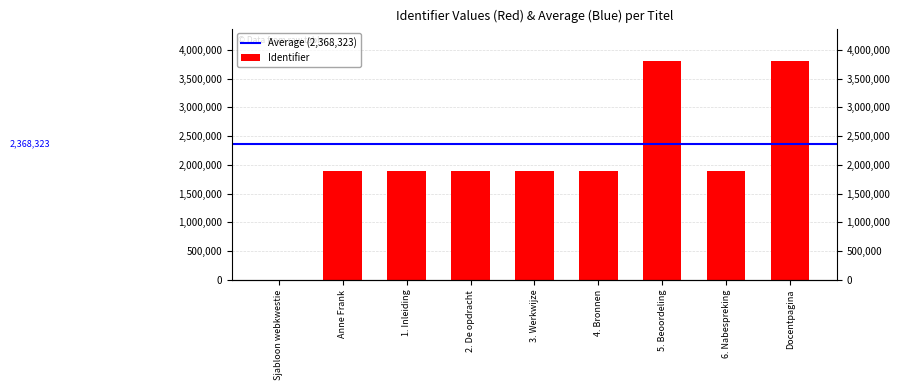

List the labels in order of value, largest first.

Docentpagina, 5. Beoordeling, 6. Nabespreking, 4. Bronnen, 3. Werkwijze, 2. De opdracht, 1. Inleiding, Anne Frank, Sjabloon webkwestie